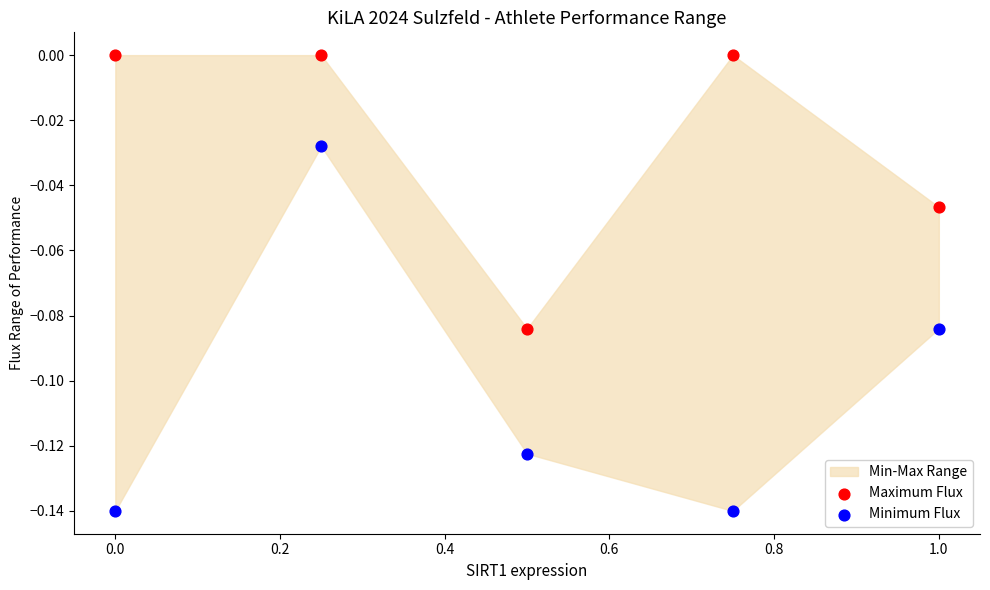

Which series has the widest spread of Y values?

Minimum Flux